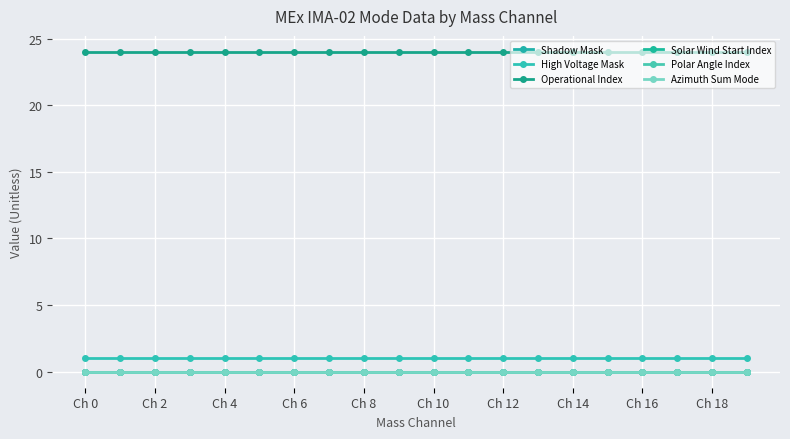

What is the value of the Operational Index point at the 5th from the left?

24